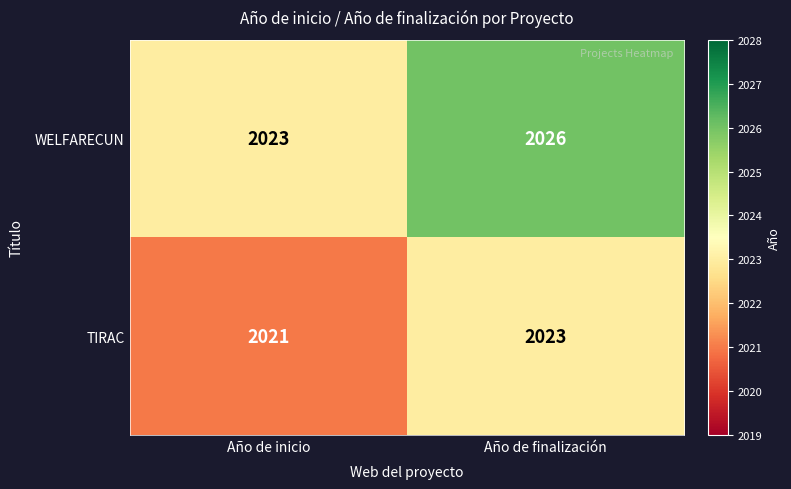

Rank the series by their average value, from lowest to highest.

TIRAC, WELFARECUN